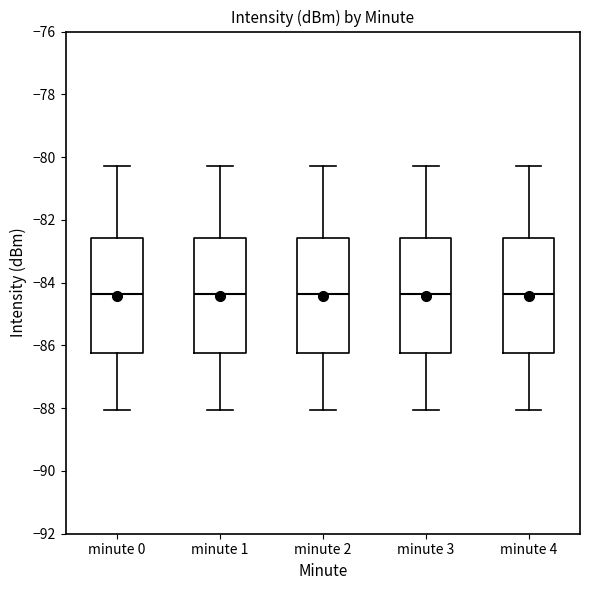

Reading left to right, transcribe this box plot: for each box, give where its median line is, the range the box spans, and where its two whiskers end, as read against the y-axis. The values are not printed on the chart, so give them approximately, as read against the axis.

minute 0: median -84.4, box -86.2 to -82.6, whiskers -88.0 to -80.2
minute 1: median -84.4, box -86.2 to -82.6, whiskers -88.0 to -80.2
minute 2: median -84.4, box -86.2 to -82.6, whiskers -88.0 to -80.2
minute 3: median -84.4, box -86.2 to -82.6, whiskers -88.0 to -80.2
minute 4: median -84.4, box -86.2 to -82.6, whiskers -88.0 to -80.2